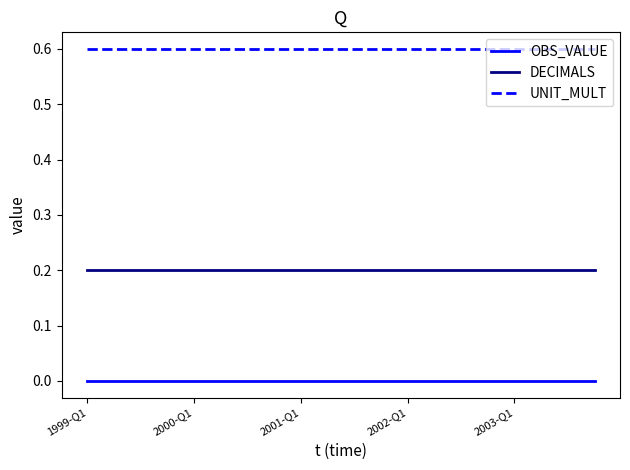

True or false: DECIMALS and OBS_VALUE cross at least once.

False